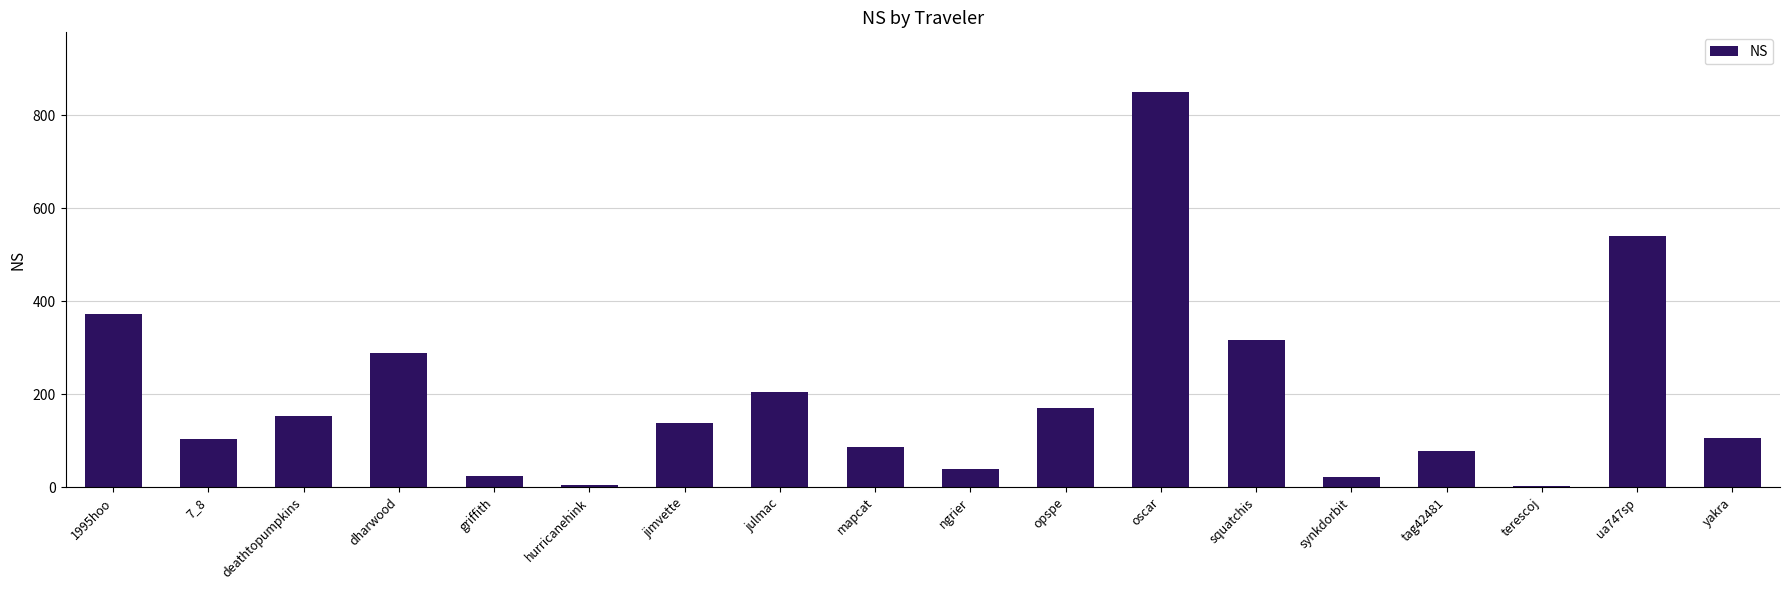

What is the label of the 14th bar from the left?

synkdorbit